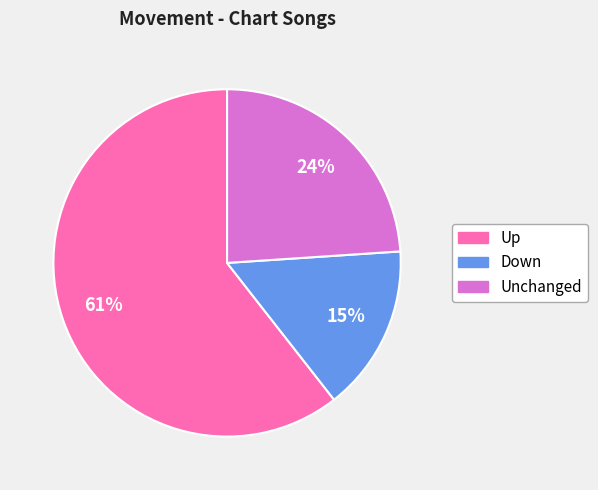

To the nearest percent, what is the average slice percentage?

33%